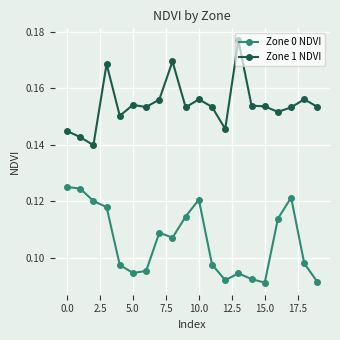

True or false: Zone 0 NDVI has more than 1 interior local peaks.

True